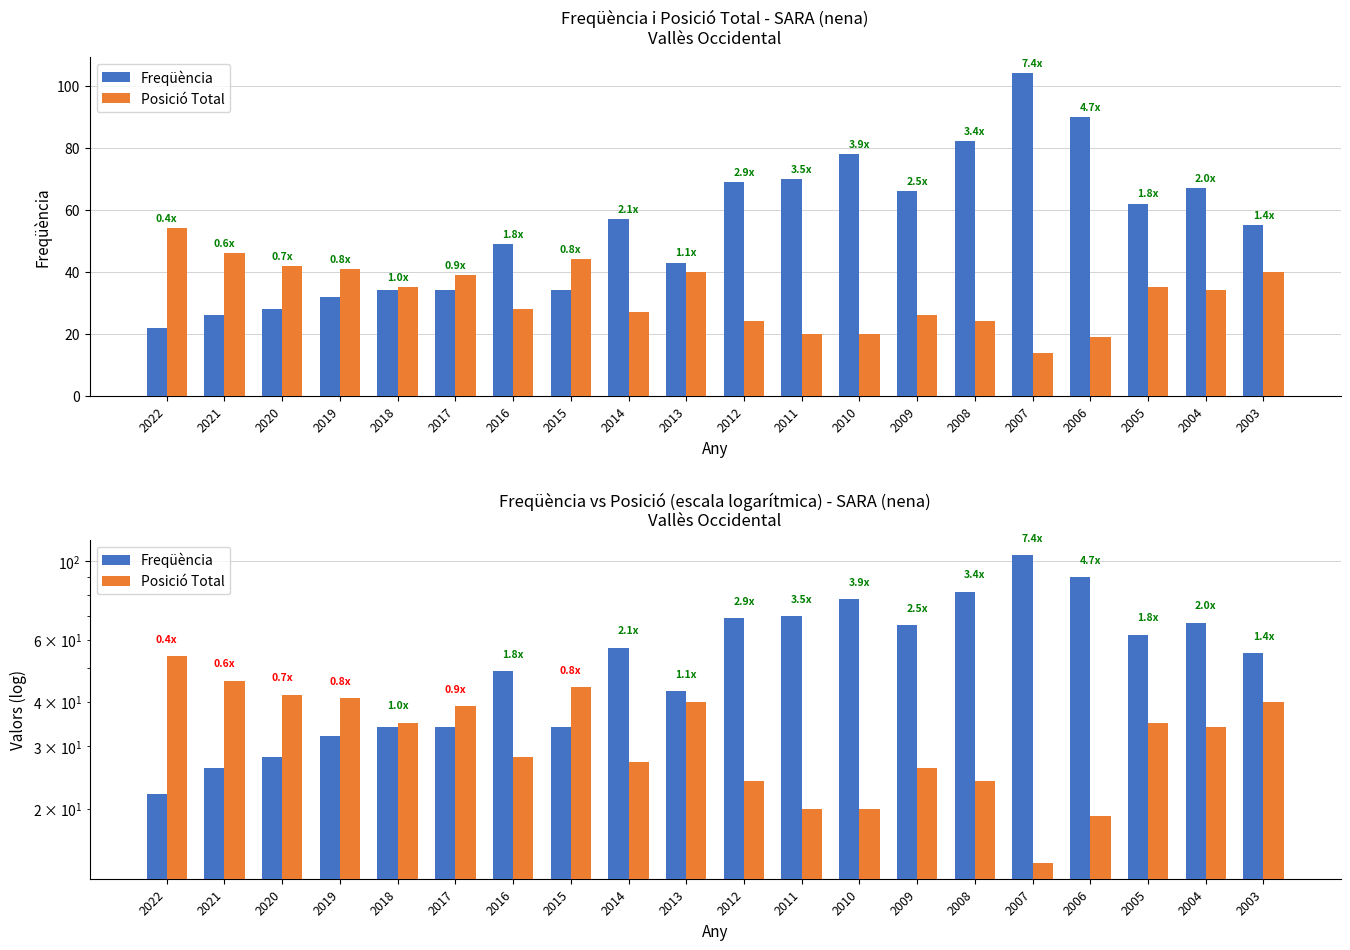

What is the total value across all series at 2006?

109